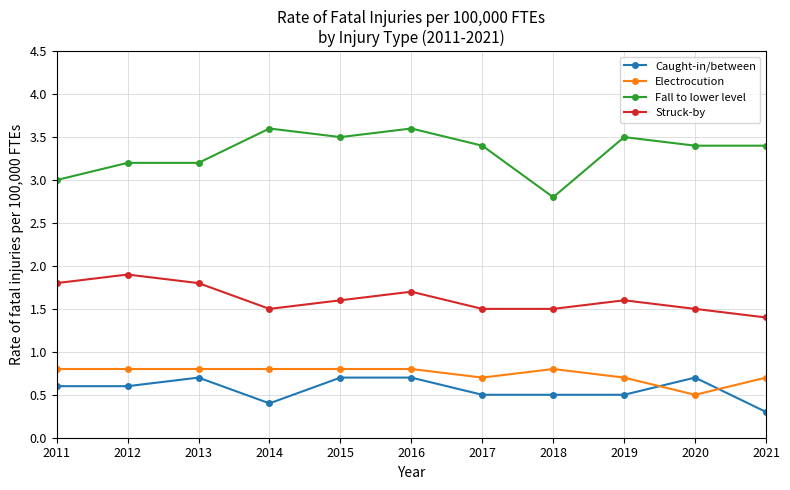

Count the number of categories in the chart.

11